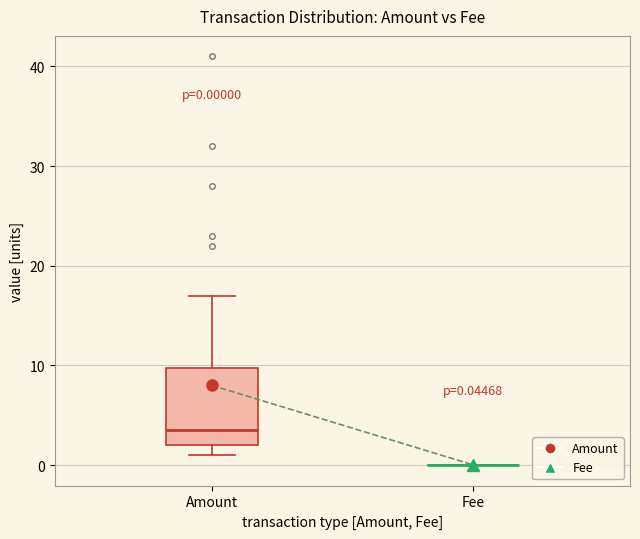

Comparing the boxes themselves (not the whiskers), which one is the tallest?

Amount